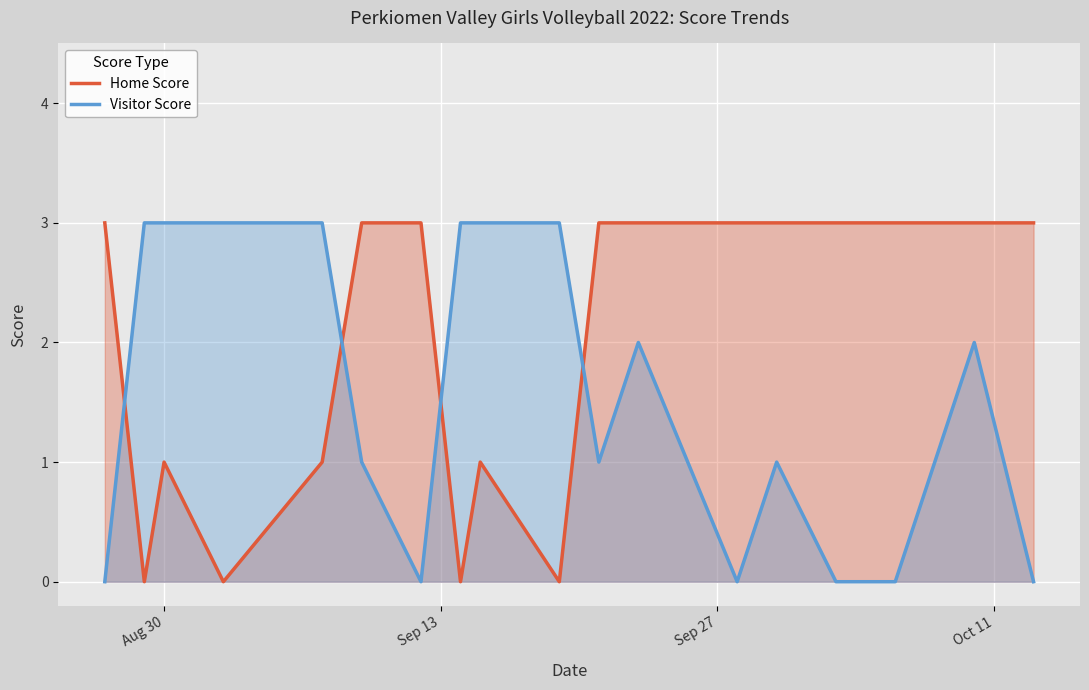

How many lines are shown in the chart?

2